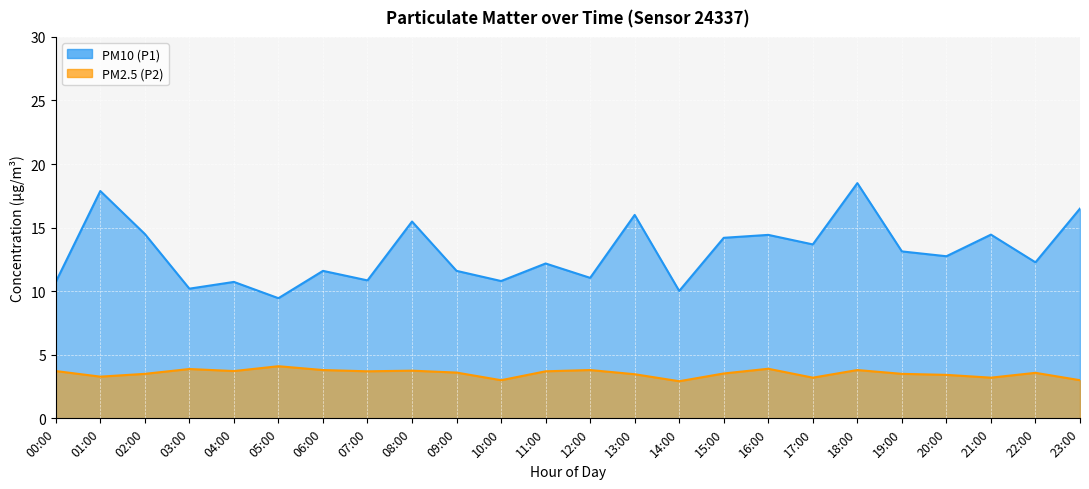

What is the sum of all PM10 (P1) values?

313.0